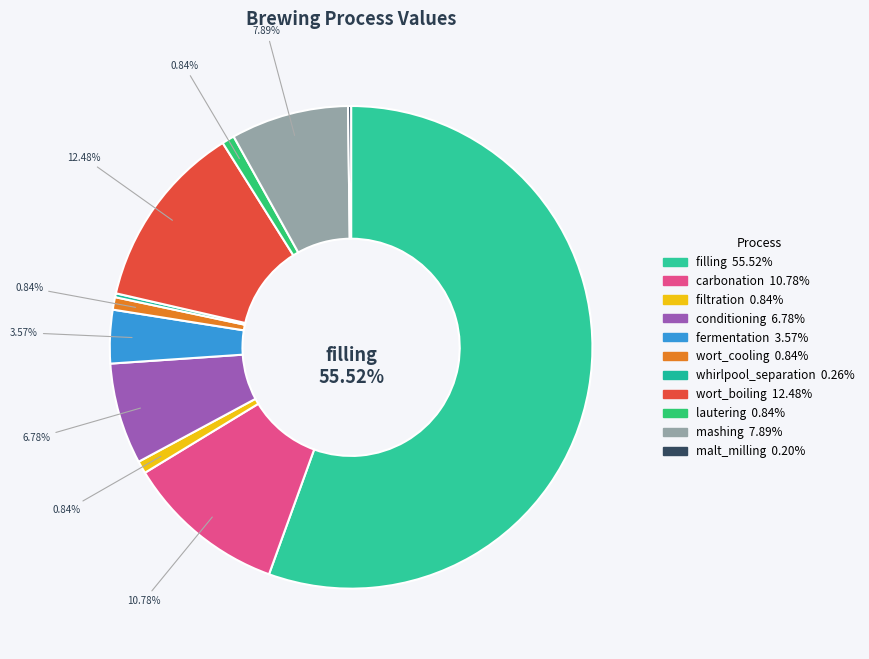

What is the smallest slice in the pie chart?

malt_milling